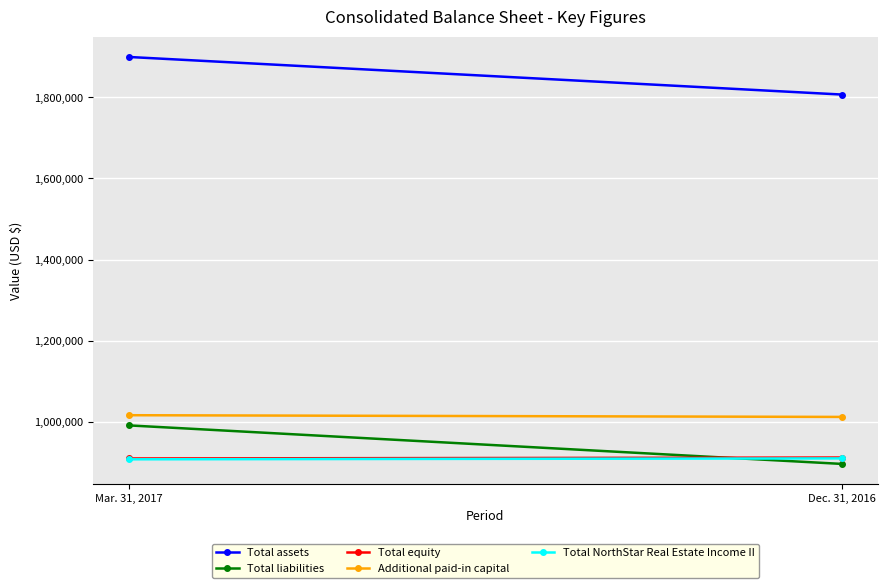

Which series has the largest total across all categories?

Total assets